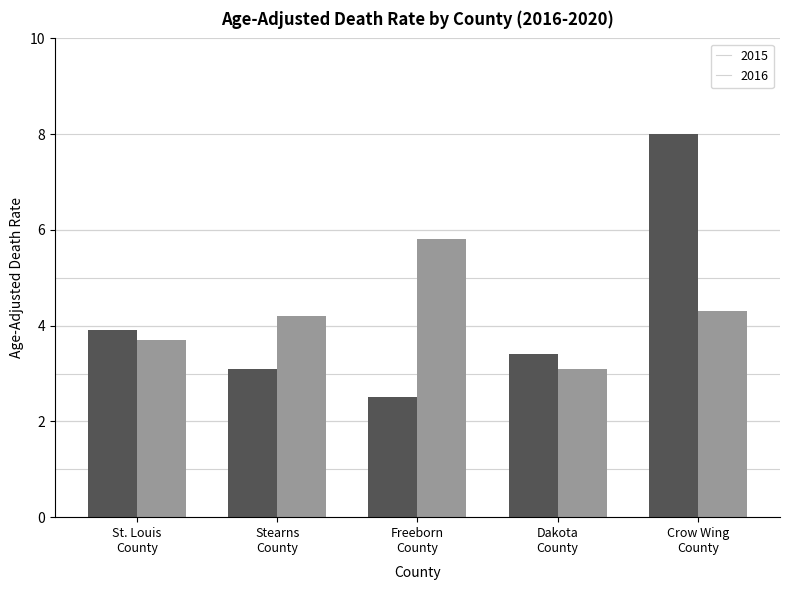

What is the maximum value for 2015?

8.0